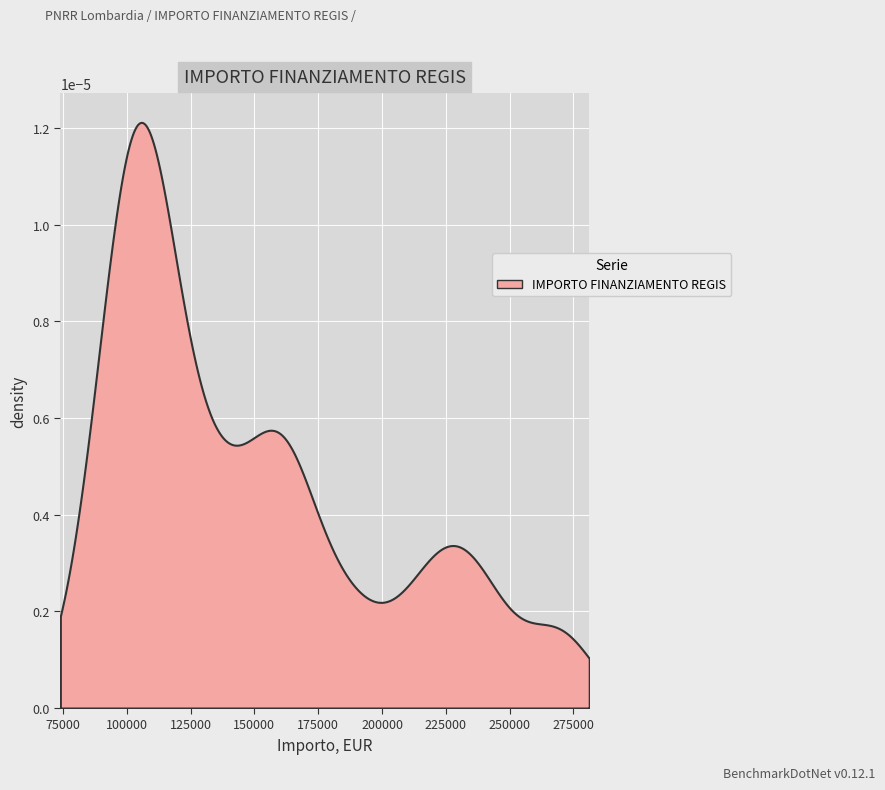

How many values exceed 133243?

20